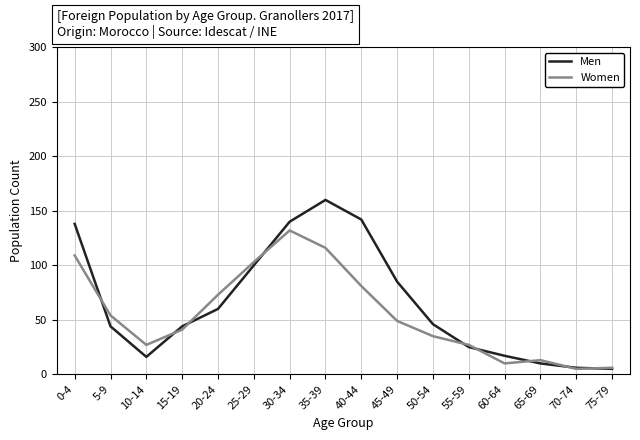

Which series has the largest range (max minus min)?

Men